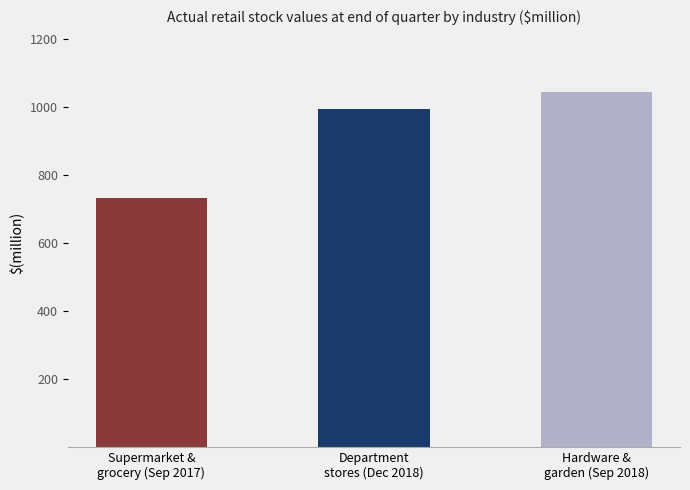

Which category has the lowest value across all series?

Supermarket &
grocery (Sep 2017)